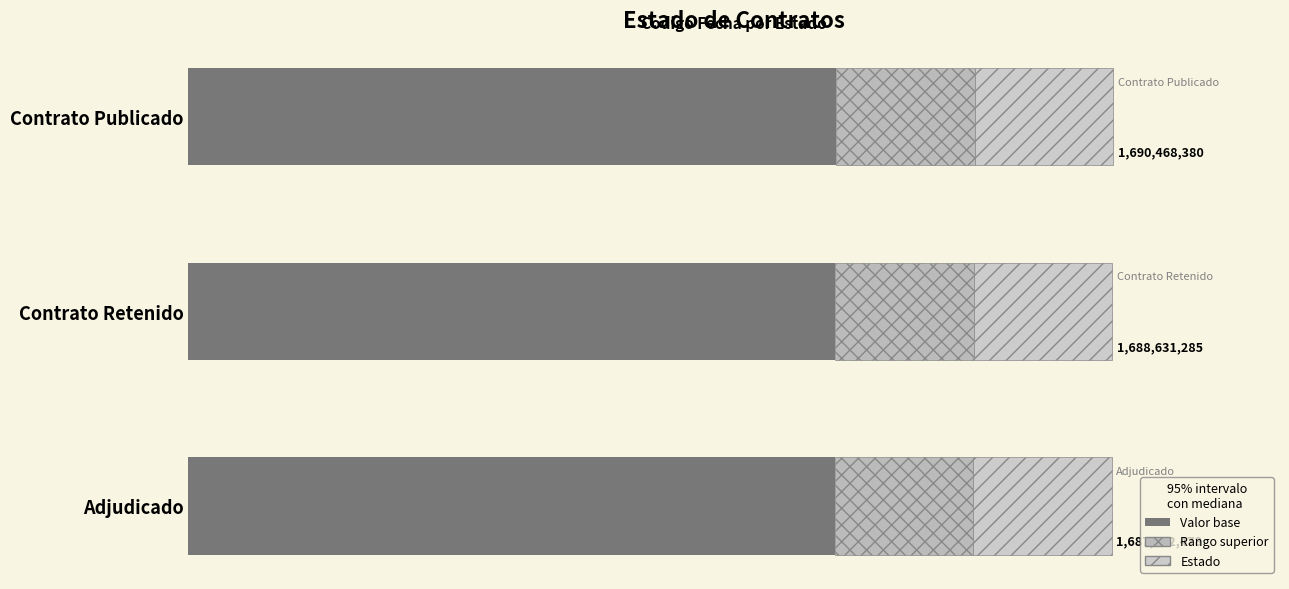

What is the greatest value displayed?

1690468380